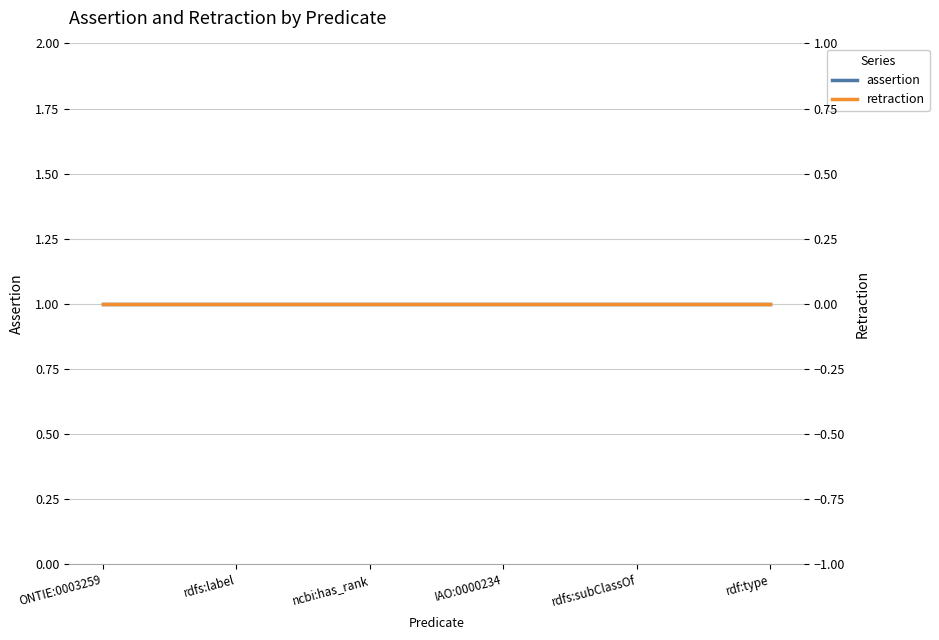

At how many categories does at least one series exceed 0?

6